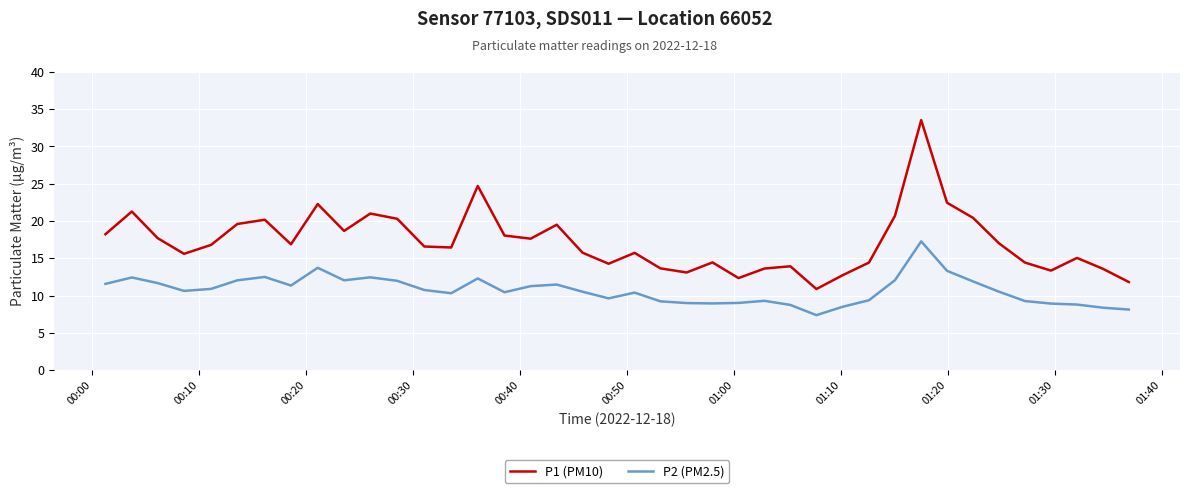

True or false: P2 (PM2.5) and P1 (PM10) intersect in this chart.

False